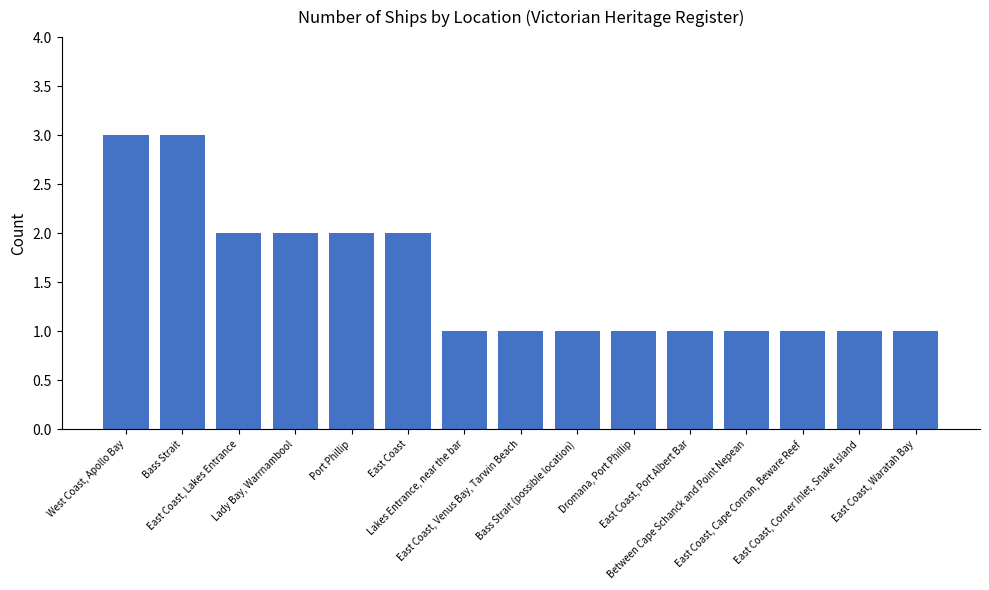

What is the greatest value displayed?

3